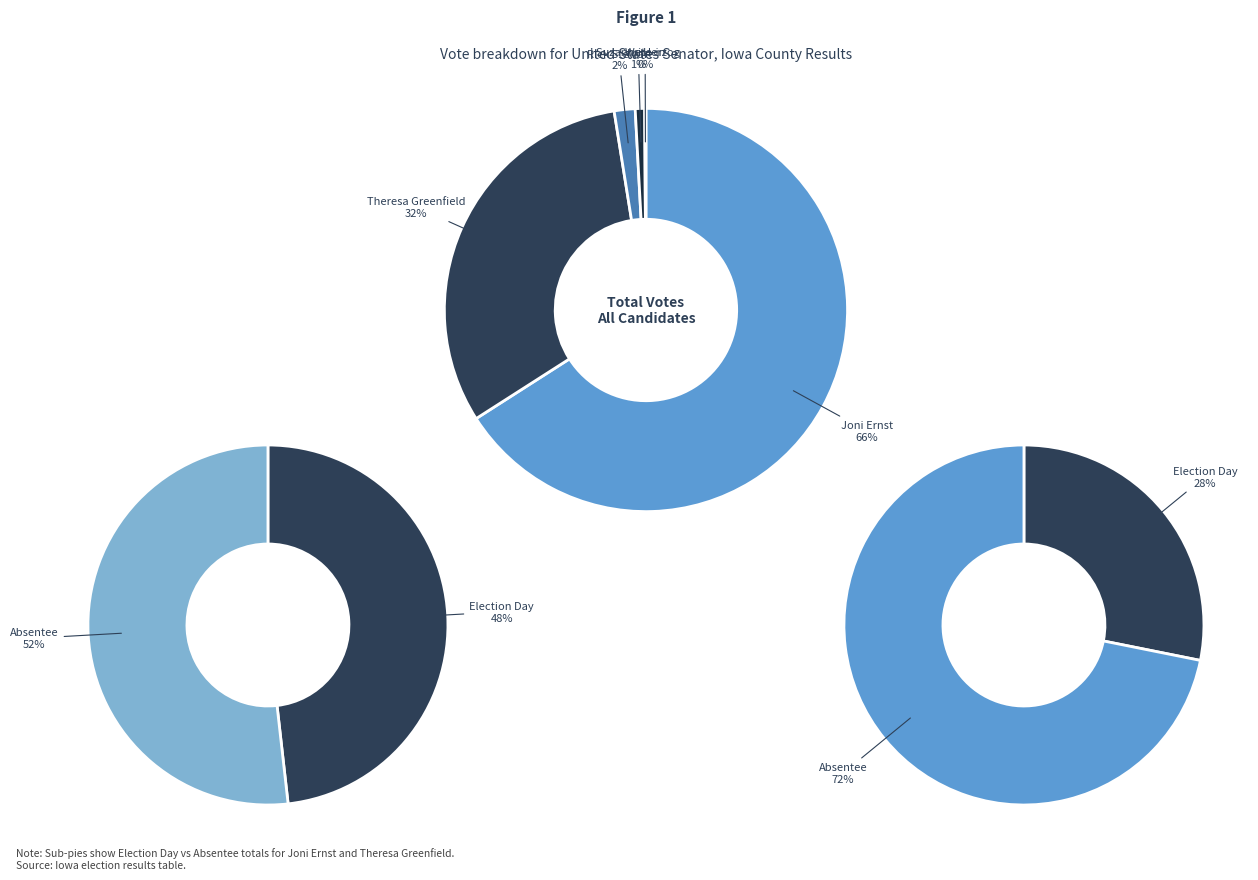

To the nearest percent, what is the difference between the Theresa Greenfield and Write-in slice percentages?

31%